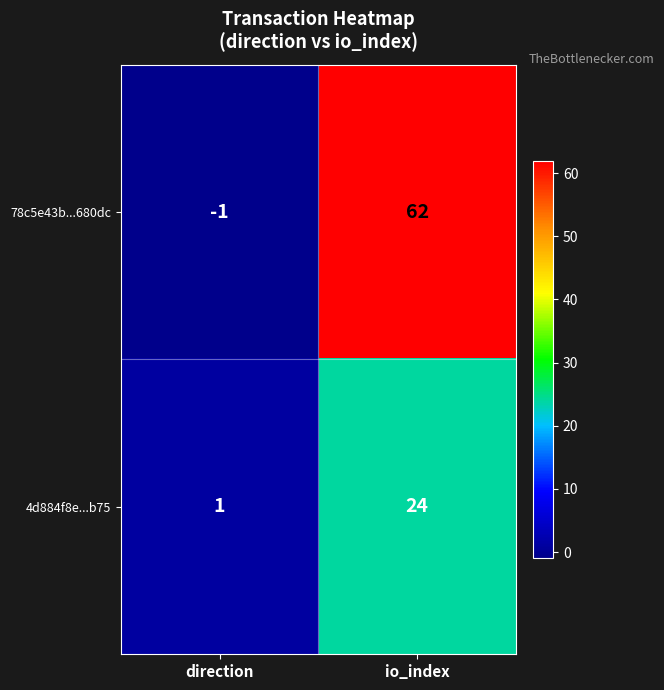

Count the number of data series in this chart.

2